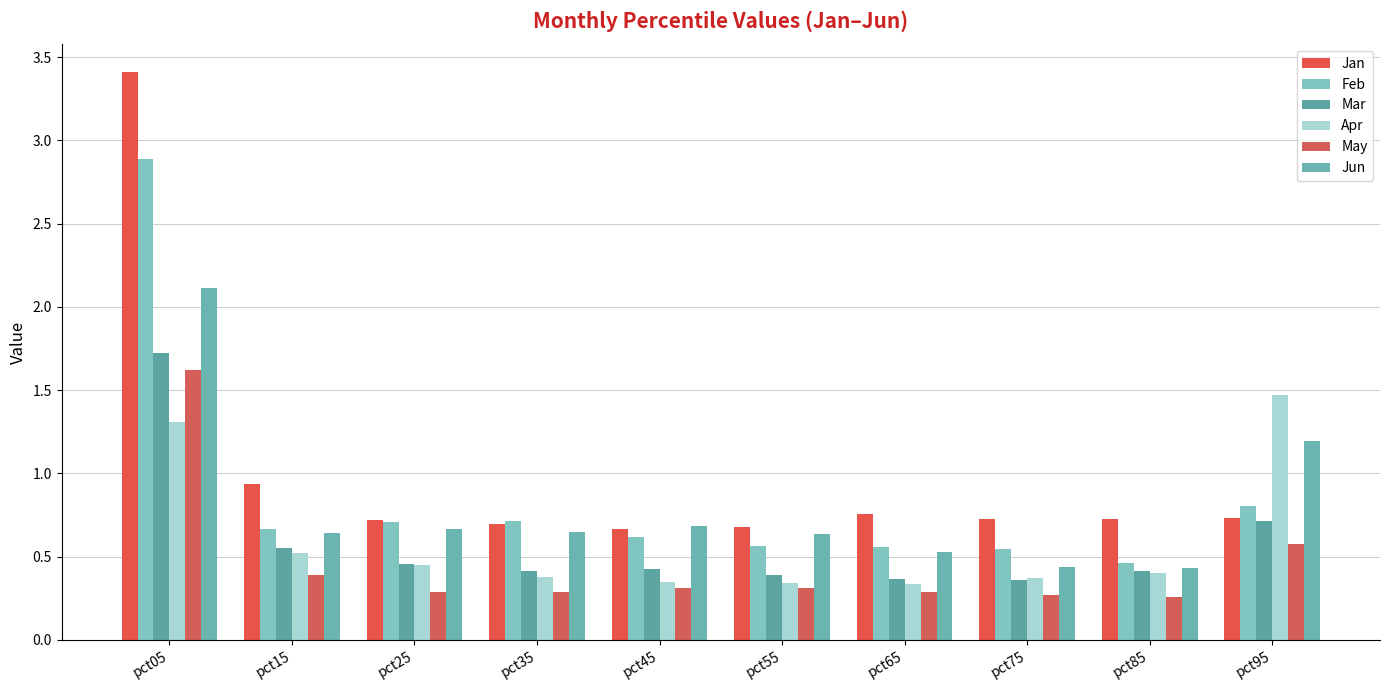

Which series has the largest total across all categories?

Jan